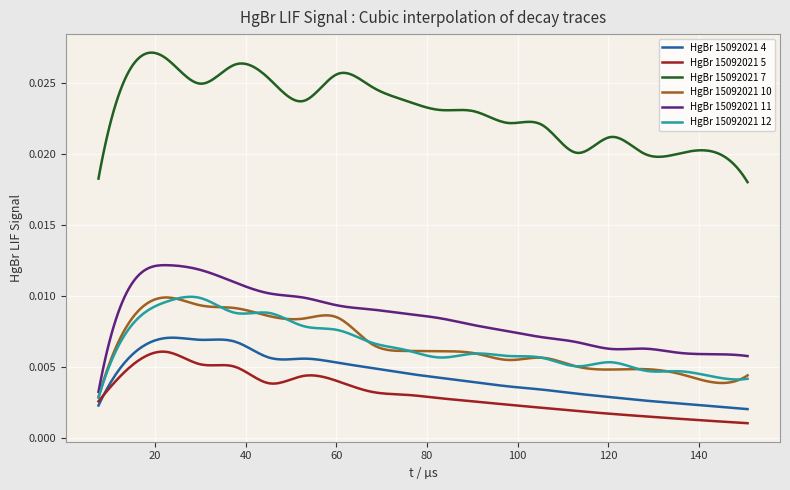

How many HgBr 15092021 7 values are between 0 and 1?

300